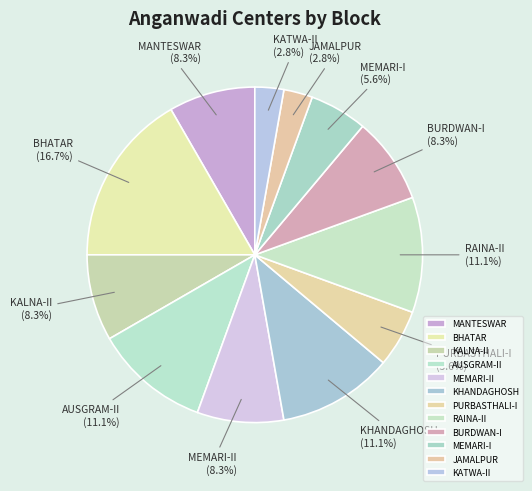

How many slices are in this pie chart?

12